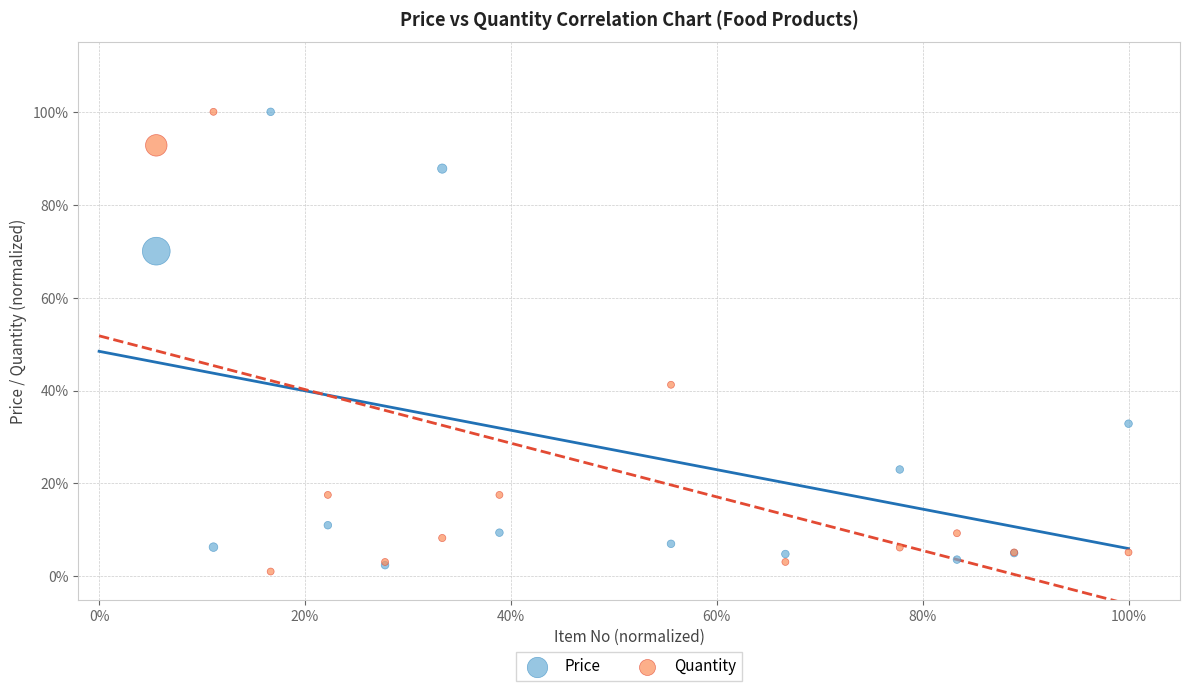

Which series reaches the minimum Y coordinate?

Quantity